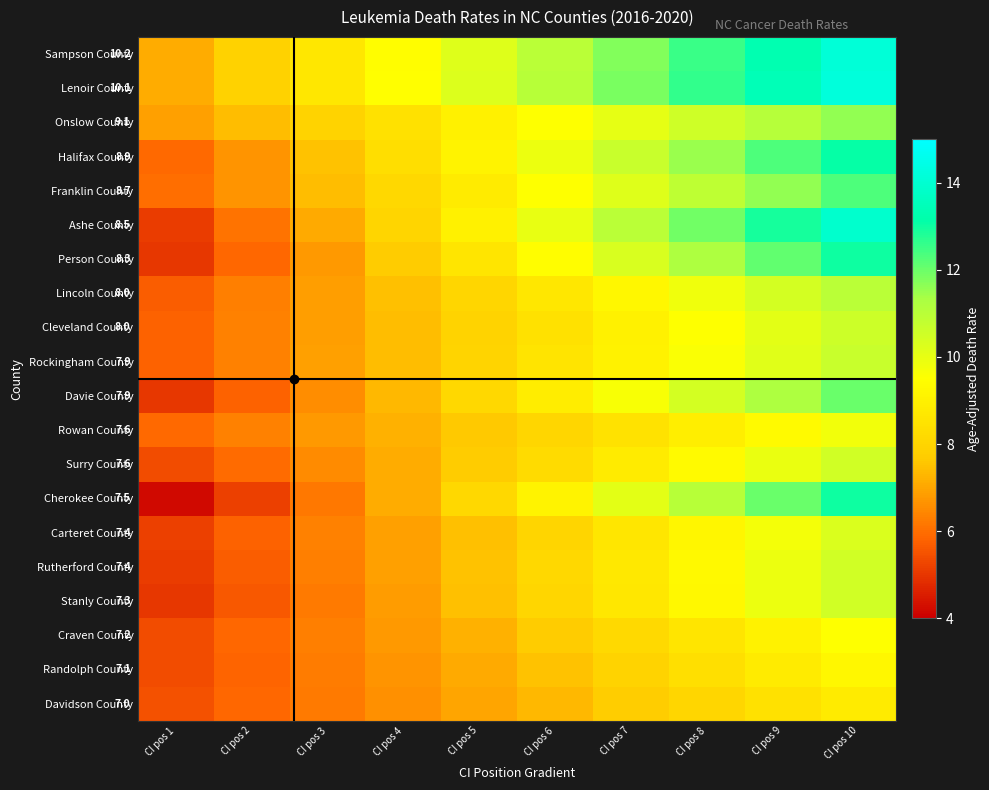

At which label does Franklin County reach its peak?

CI pos 10